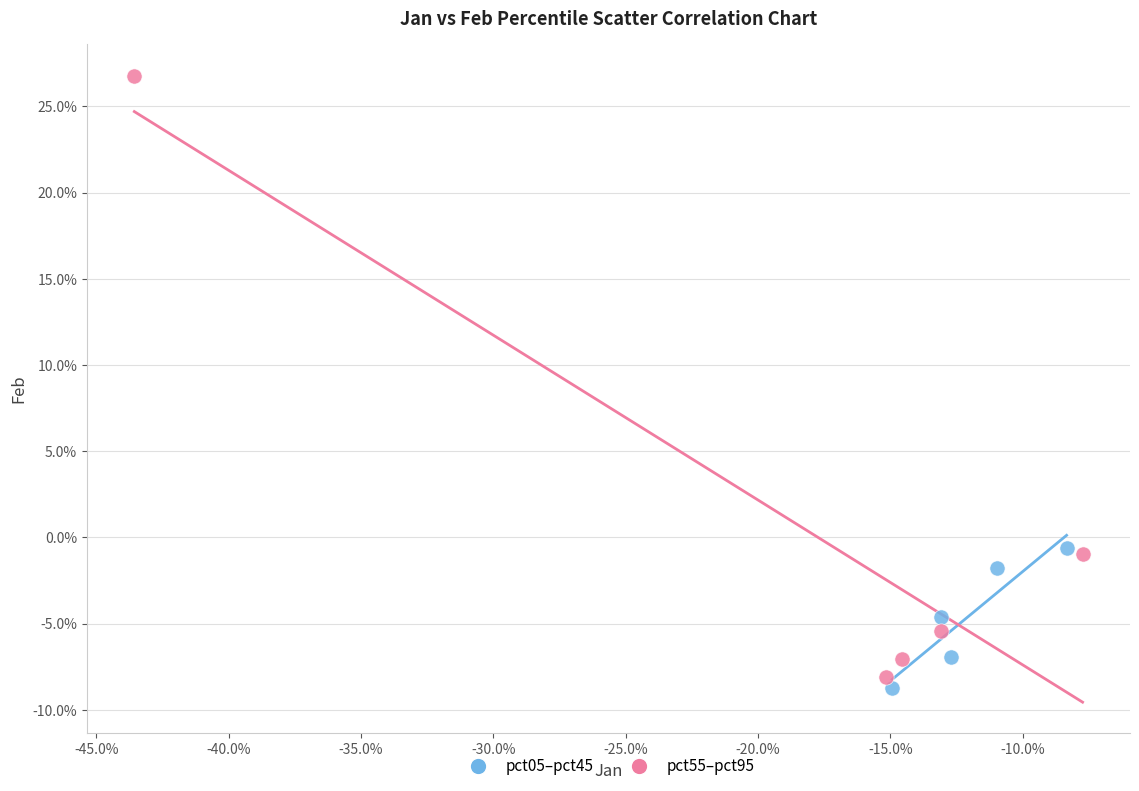

Which series reaches the minimum Y coordinate?

pct05–pct45